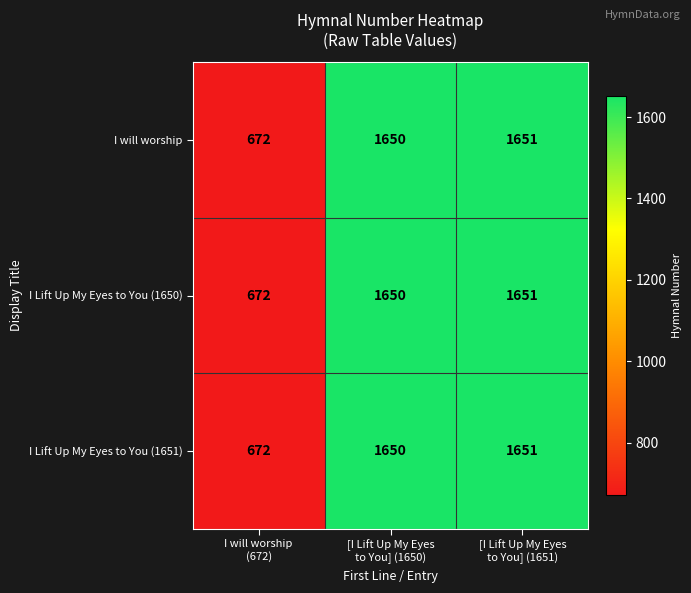

What is the difference between the maximum and minimum values in the I Lift Up My Eyes to You (1651) series?

979